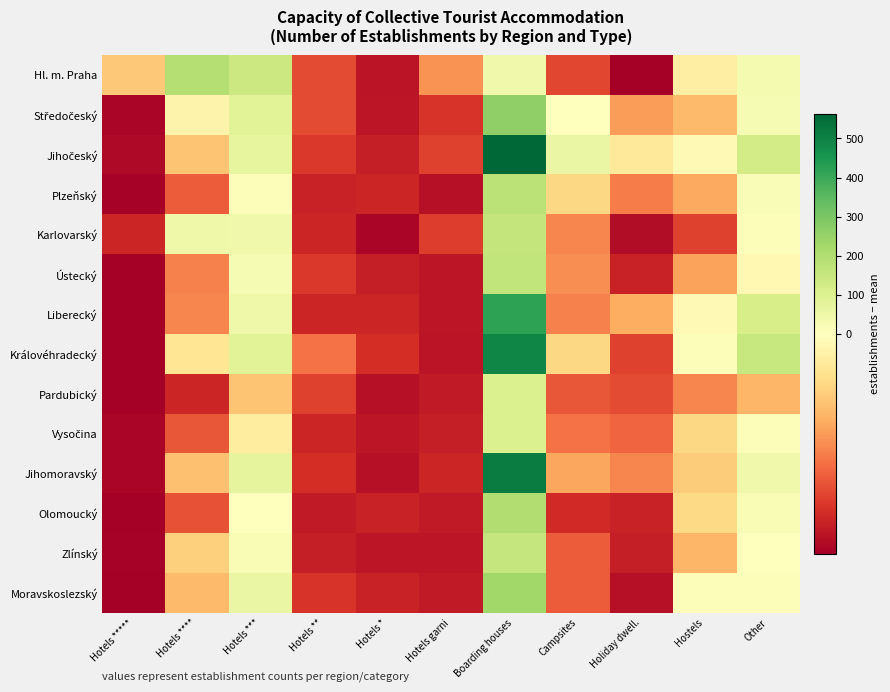

What is the total value across all series at Hotels *****?

-897.4